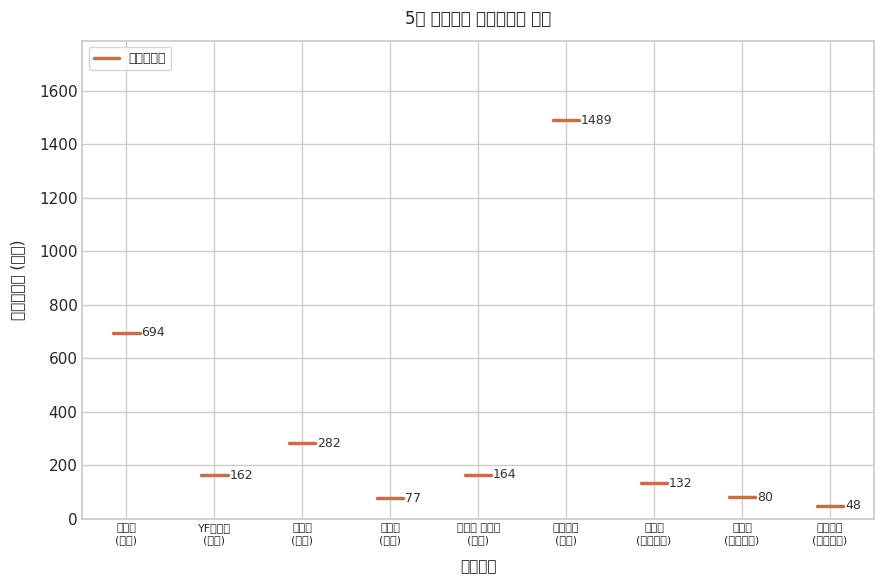

What is the maximum value shown in the chart?

1489